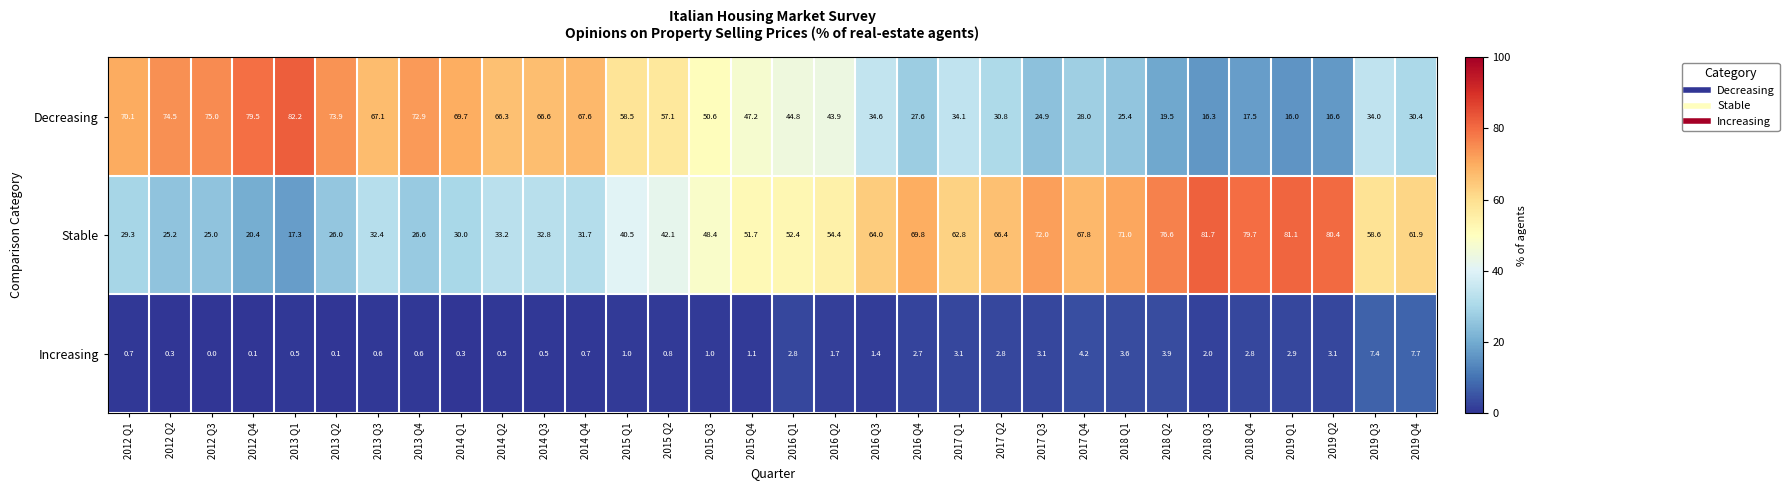

Which label corresponds to the smallest value in the chart?

2012 Q3